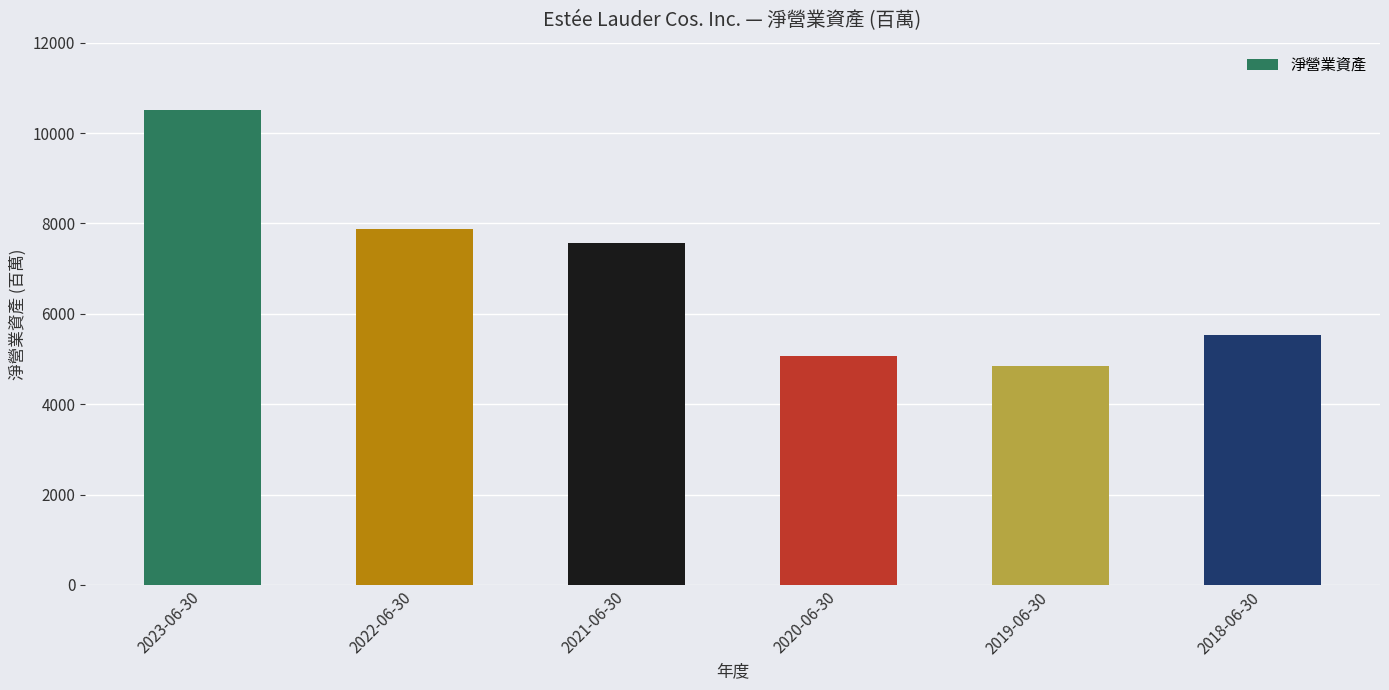

Count the number of data series in this chart.

1